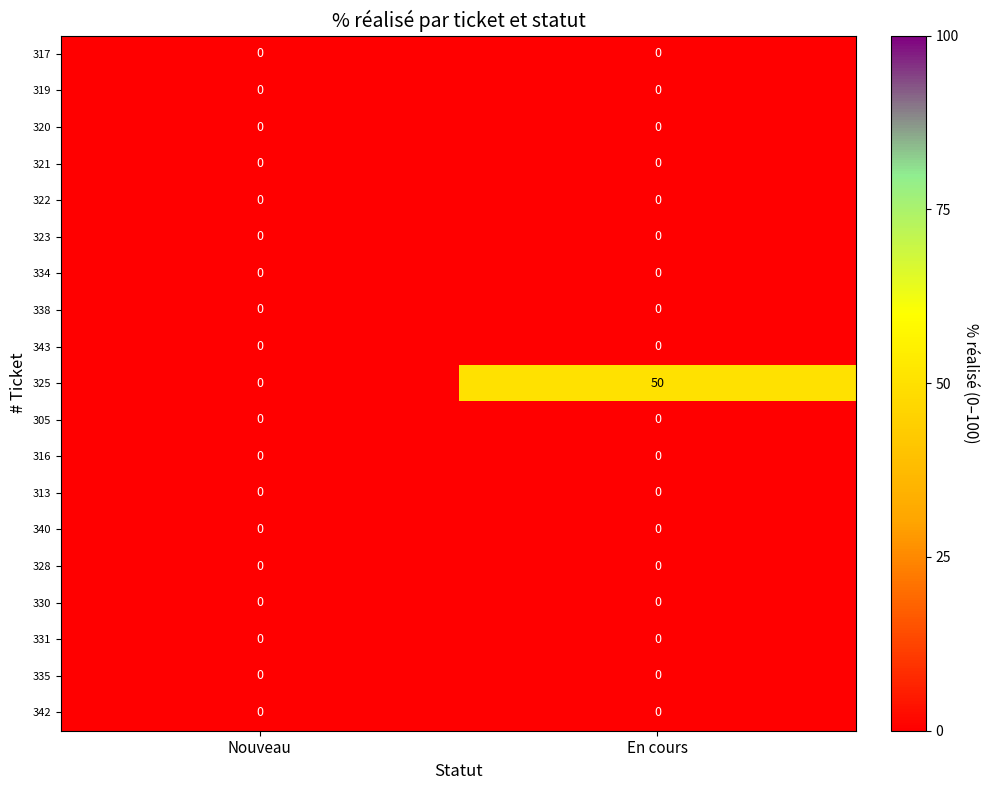

What is the maximum value shown in the chart?

50